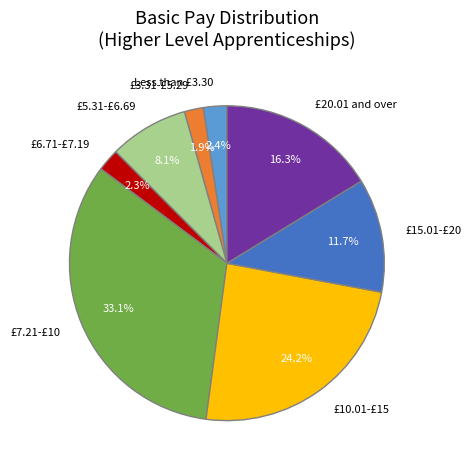

Does any single category account for the majority?

No